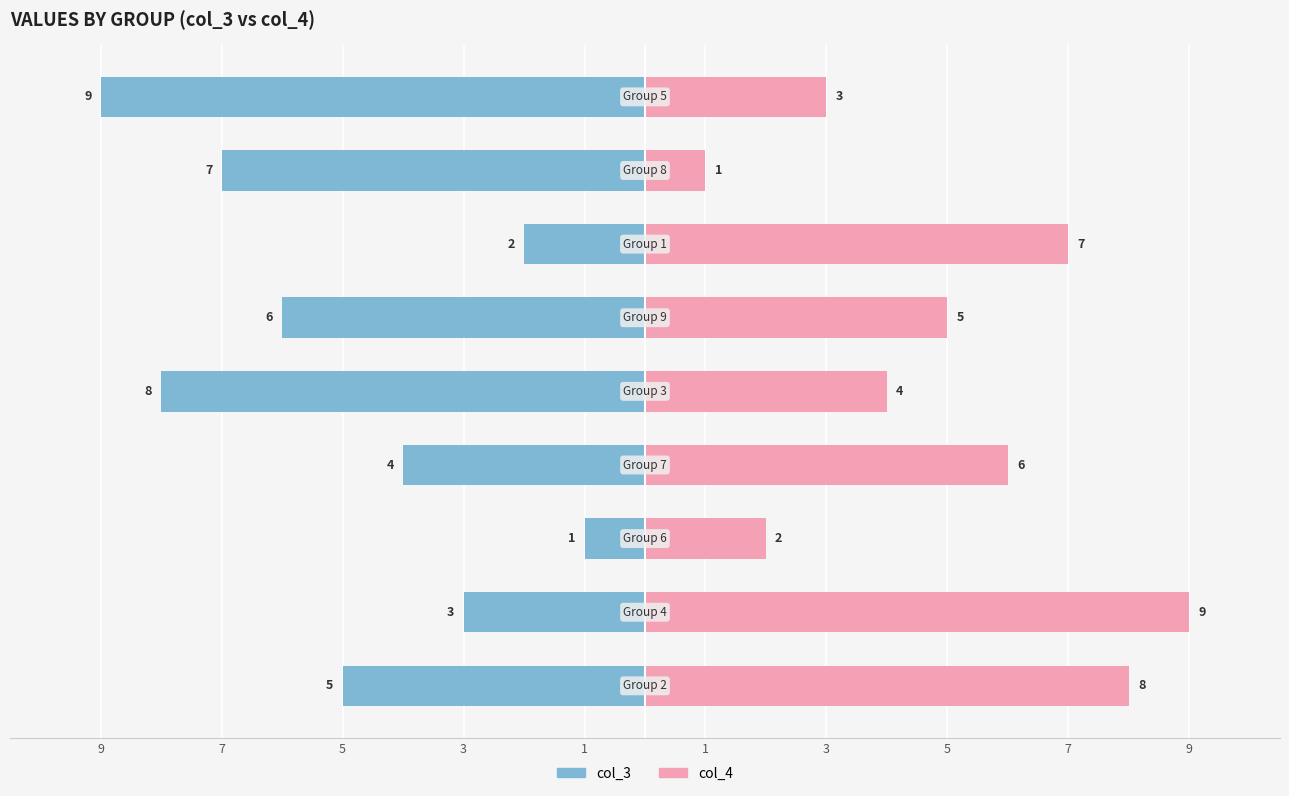

Reading left to right, what are all the values shown in this chart?

col_3: -5	-3	-1	-4	-8	-6	-2	-7	-9
col_4: 8	9	2	6	4	5	7	1	3